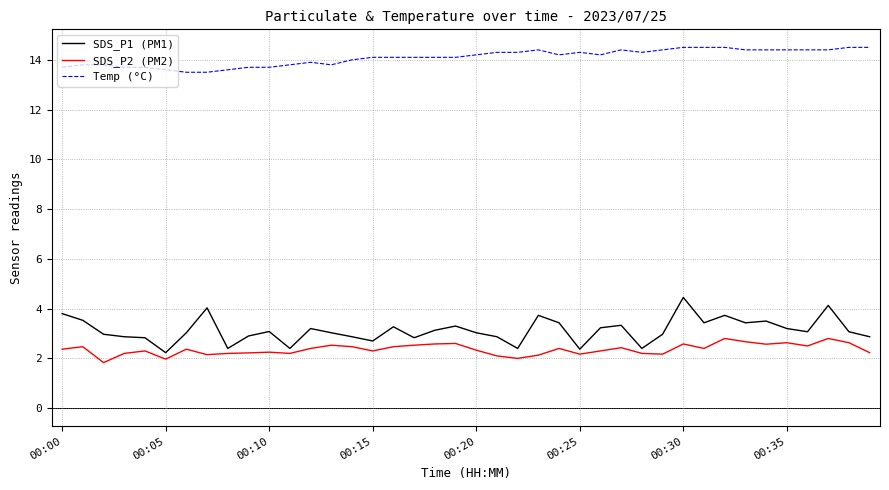

Which series has the widest spread of values?

SDS_P1 (PM1)